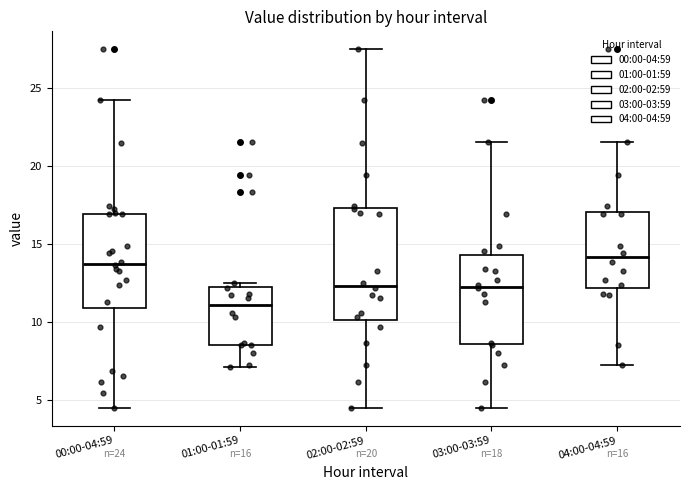

Which box is the tallest, from its lower edge to its upper edge?

02:00-02:59